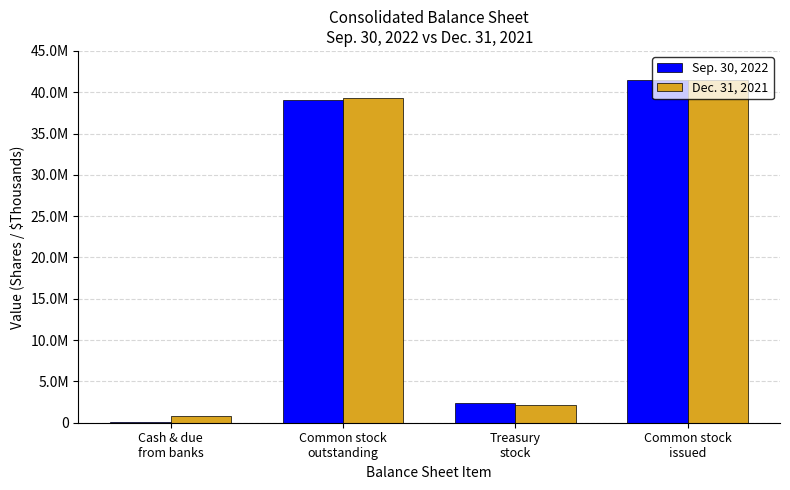

Are the bars horizontal?

No